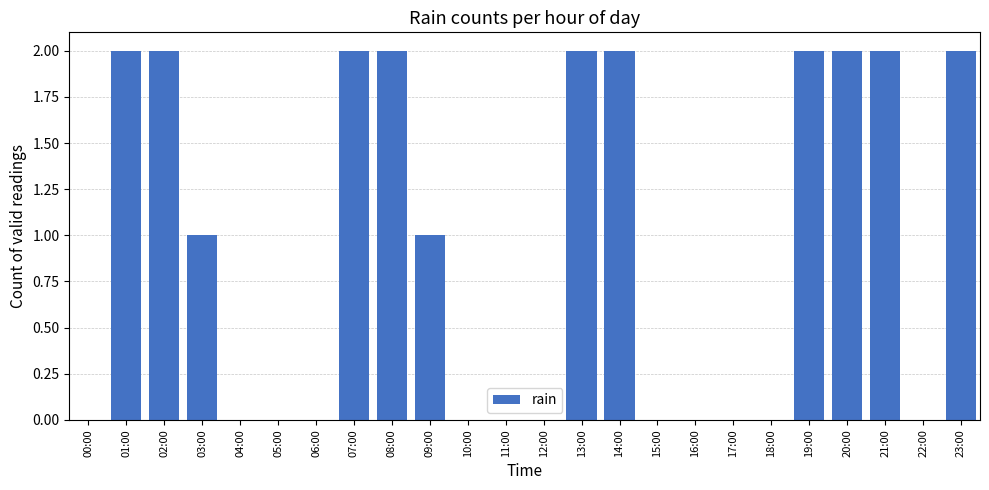

What is the greatest value displayed?

2